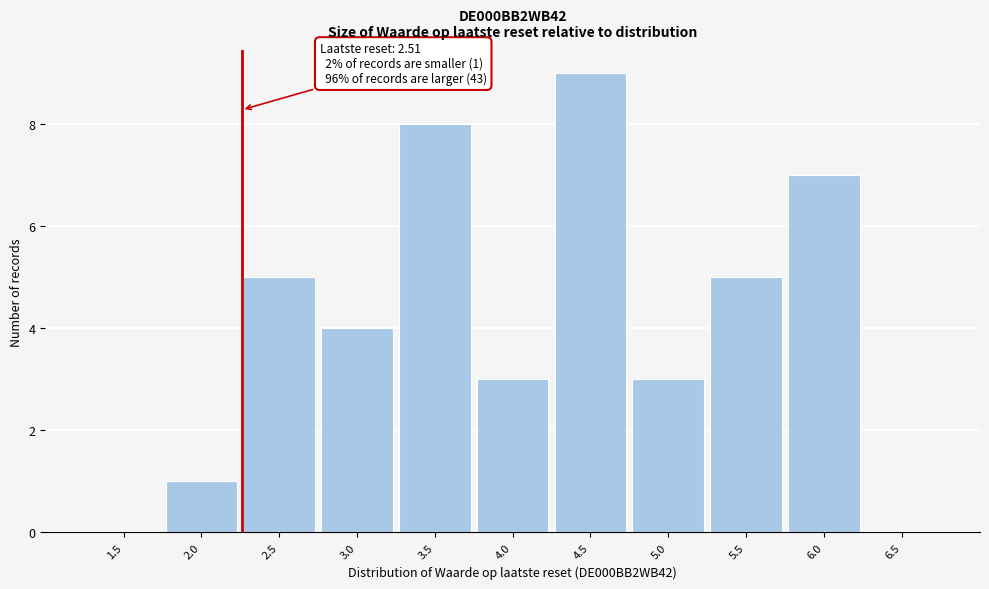

Reading left to right, list all the values displayed in this chart.

1.5=0	2.0=1	2.5=5	3.0=4	3.5=8	4.0=3	4.5=9	5.0=3	5.5=5	6.0=7	6.5=0